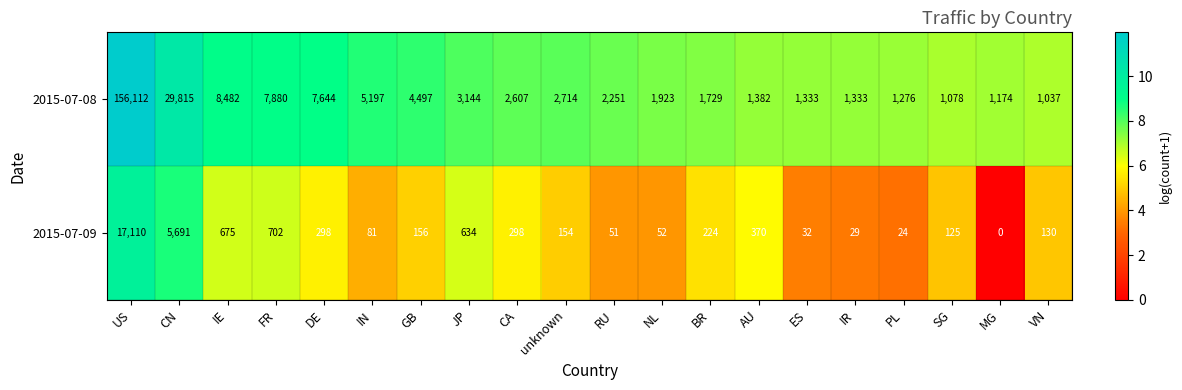

The 2015-07-09 series shows 298 at CA. True or false?

True